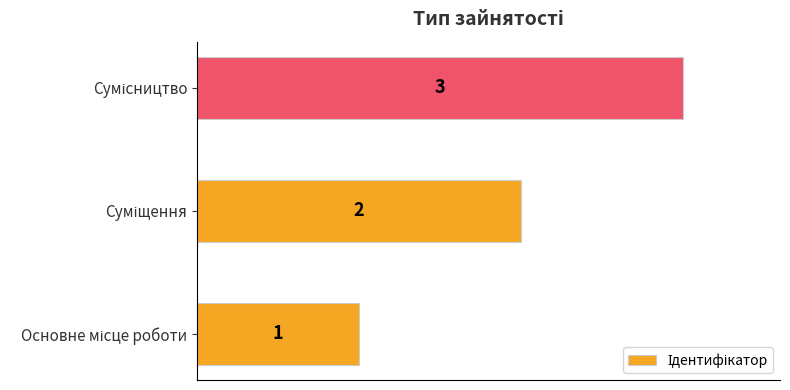

What is the smallest value displayed?

1